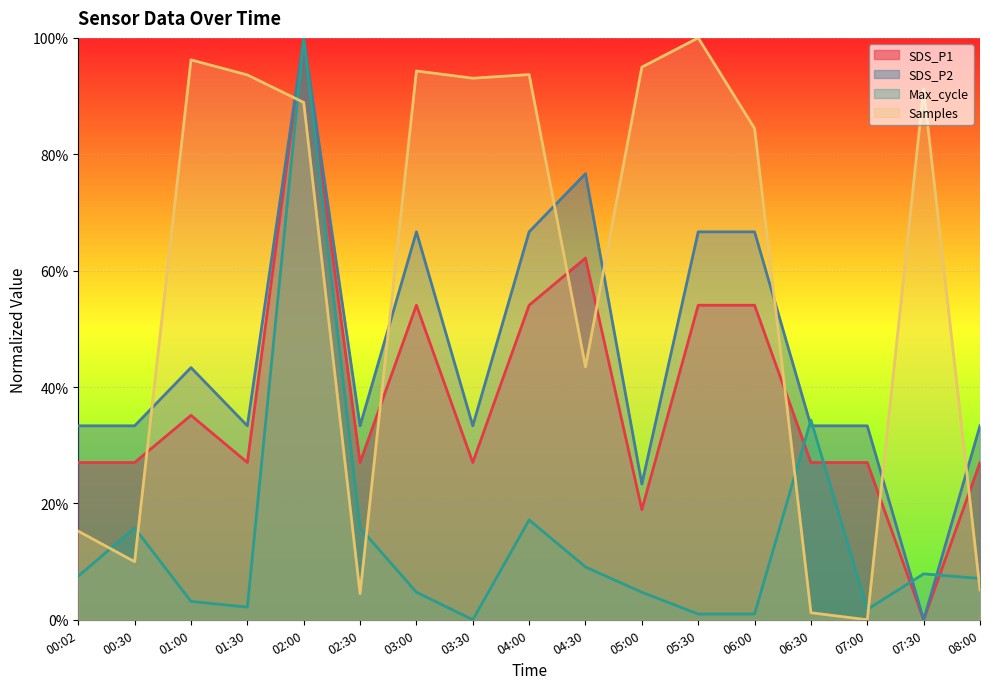

How many lines are shown in the chart?

4